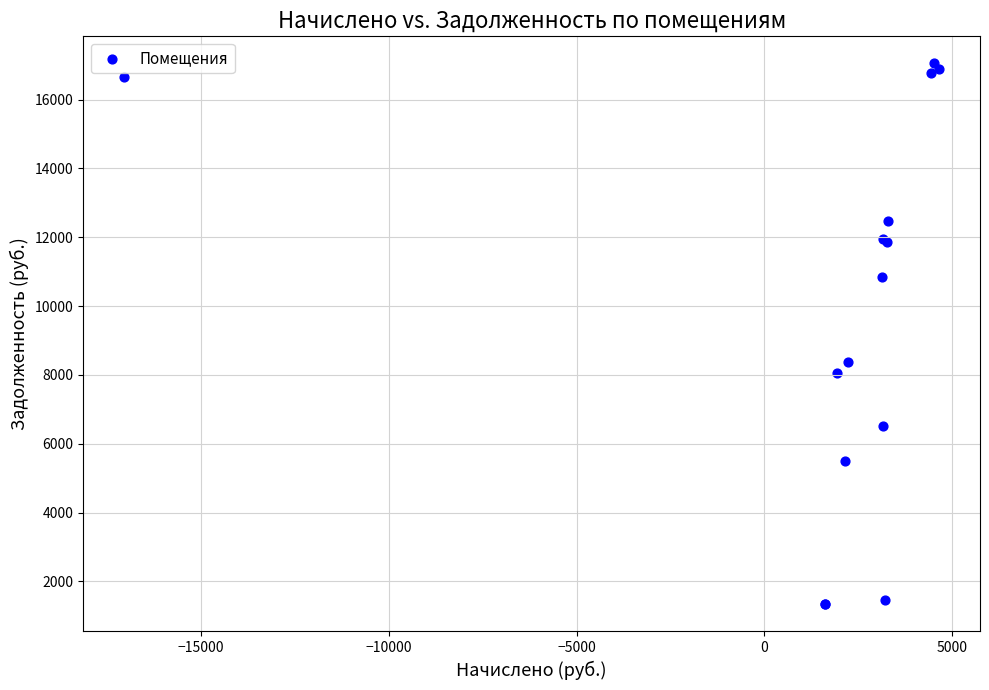

What Y value in the scatter plot is closest to 9190?

8384.5